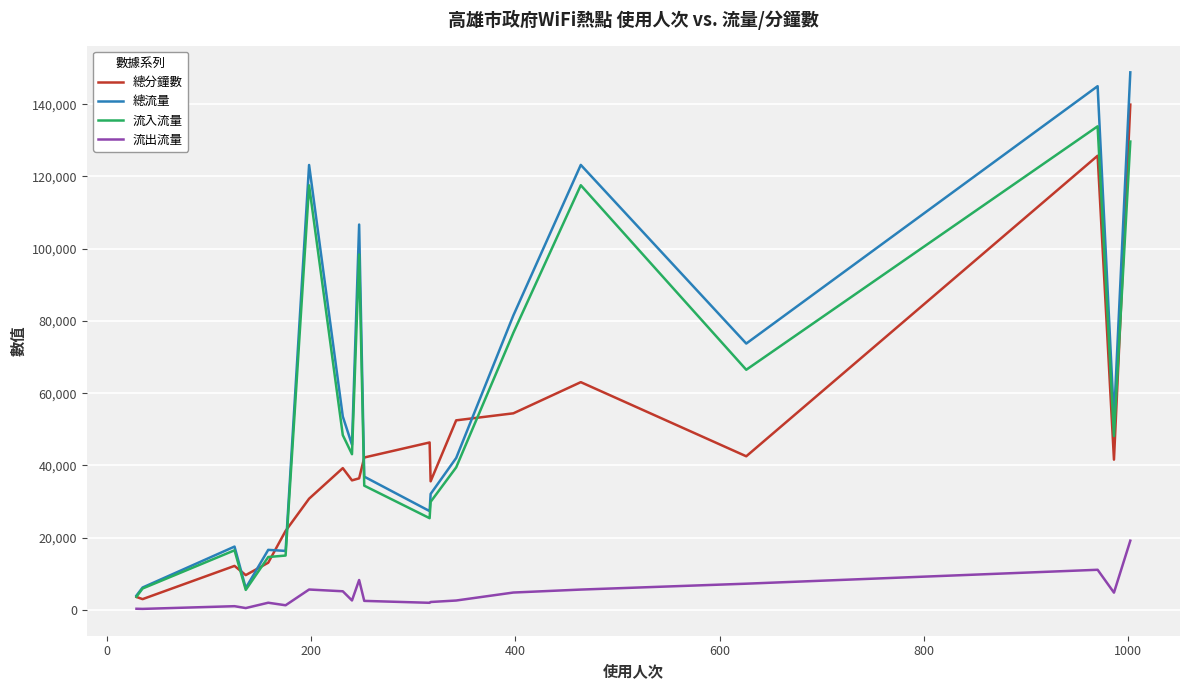

What is the maximum value shown in the chart?

148813.4